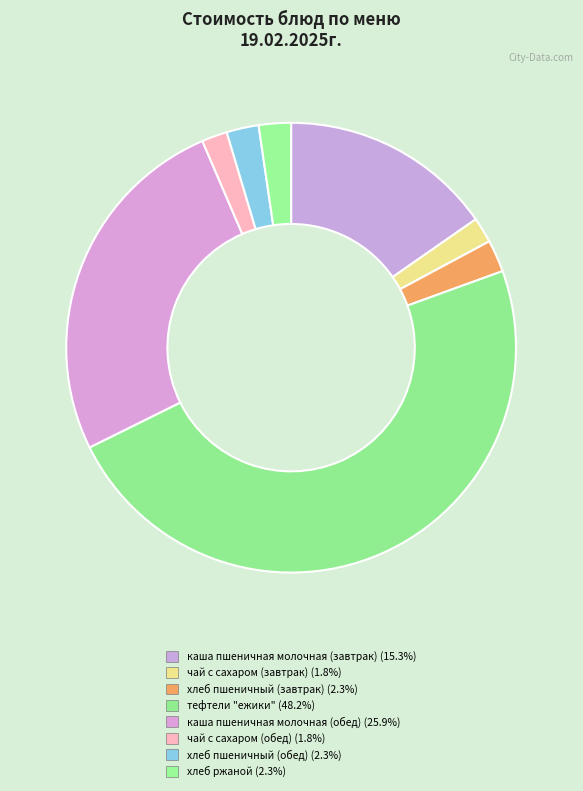

What percentage is the хлеб ржаной slice, to the nearest percent?

2%